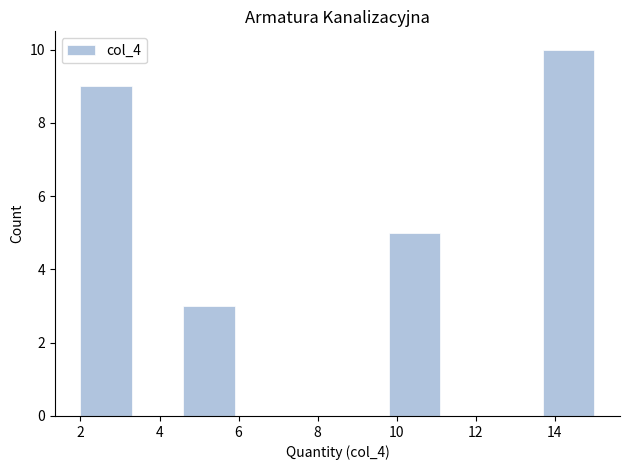

Over which range of the x-axis is the bar tallest?

13.7 to 15.0